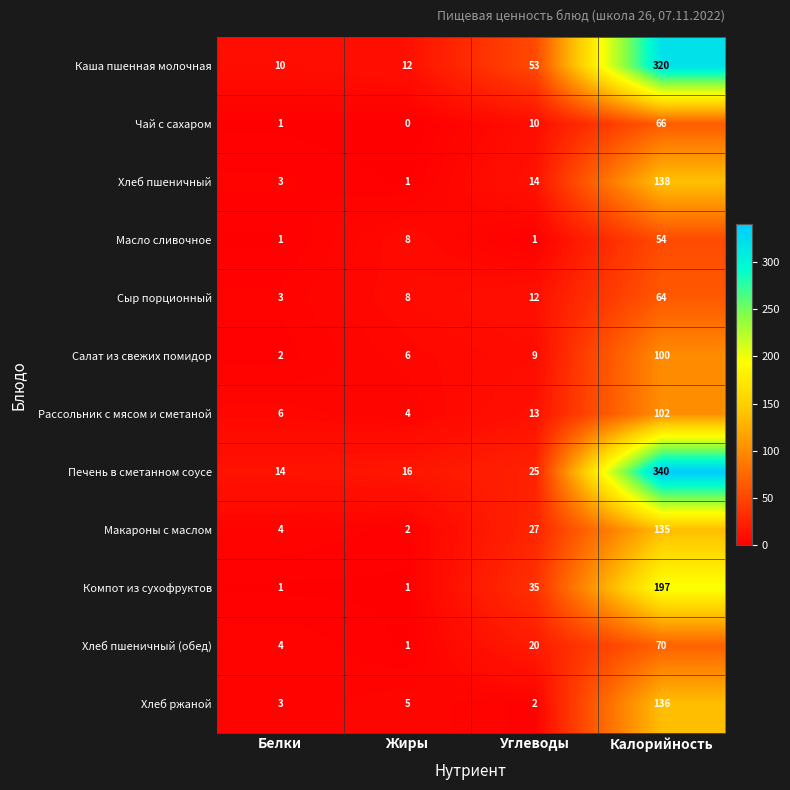

At which category does the chart reach its minimum across all series?

Жиры